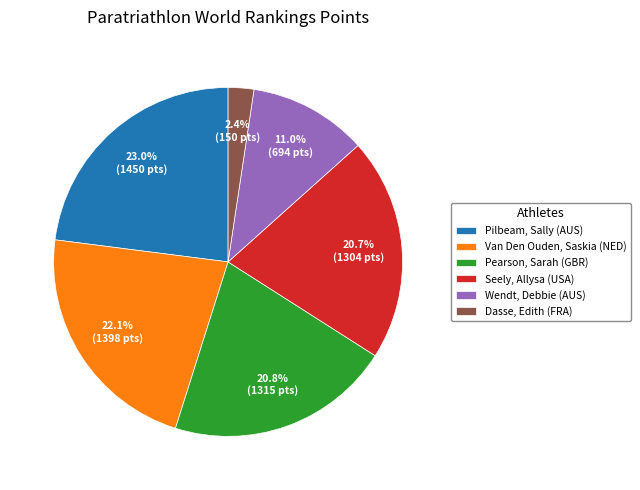

What percentage is the Van Den Ouden, Saskia (NED) slice, to the nearest percent?

22%